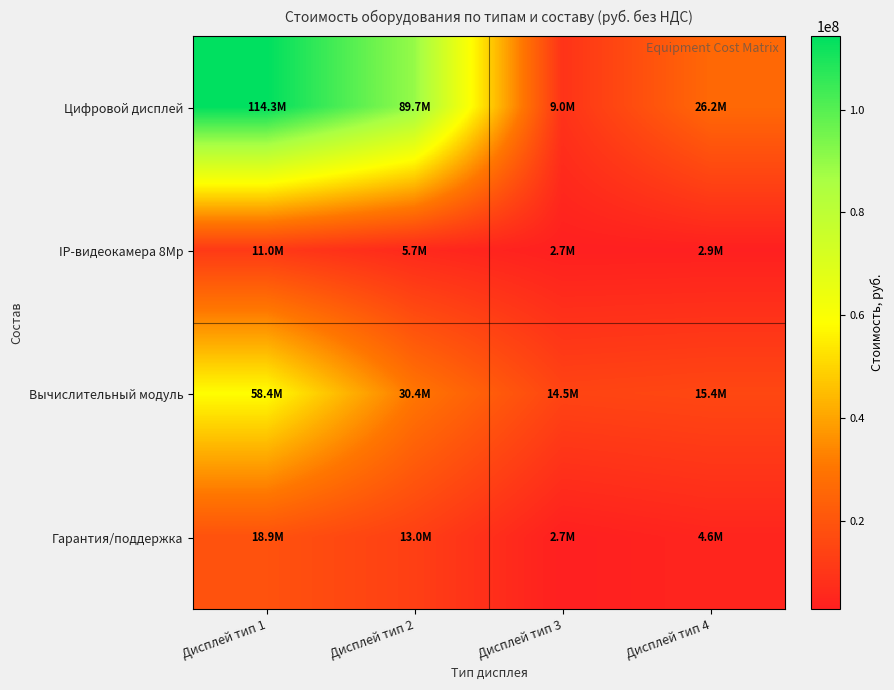

How many data points does each series have?

4